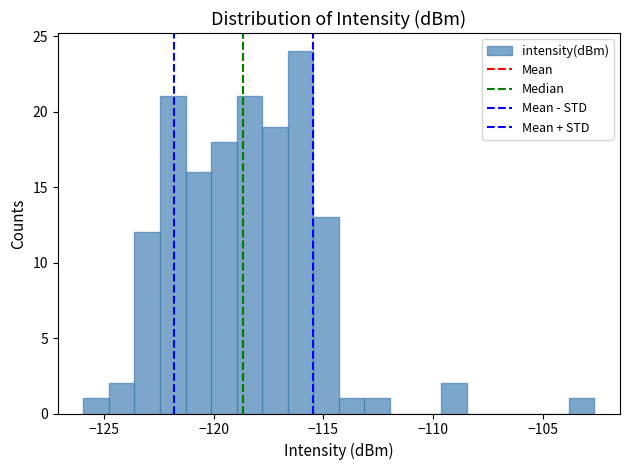

Read against the x-axis, roughly where is the centre of the tallest bar?

-116.0